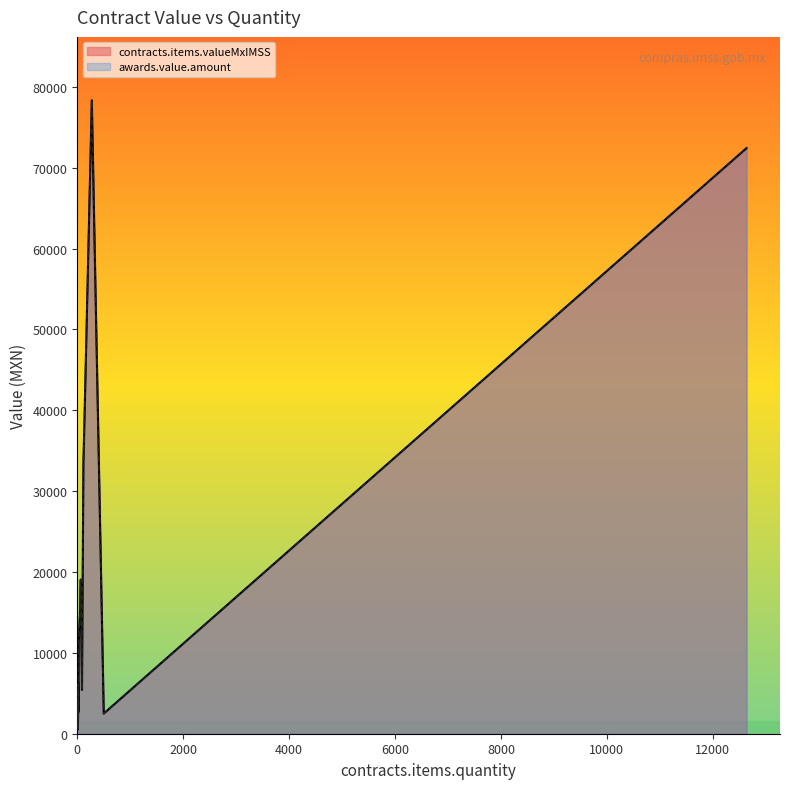

What are all the series names shown in the legend?

contracts.items.valueMxIMSS, awards.value.amount